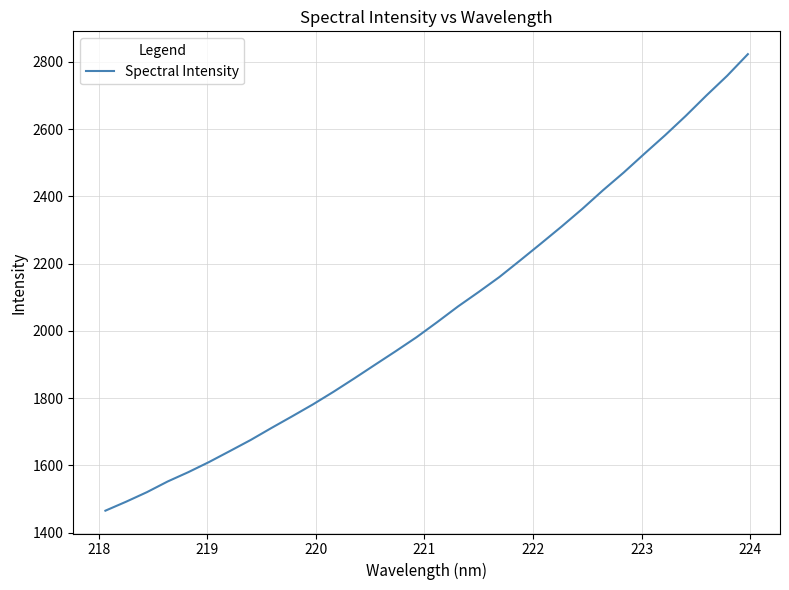

What is the smallest value displayed?

1465.4